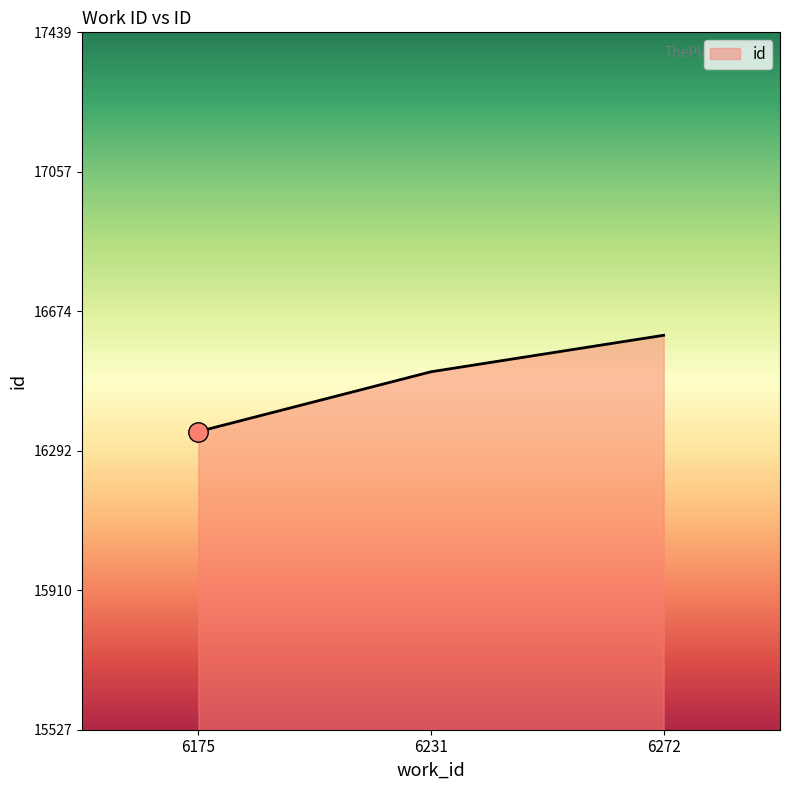

The value at 6175 is 16345. True or false?

True